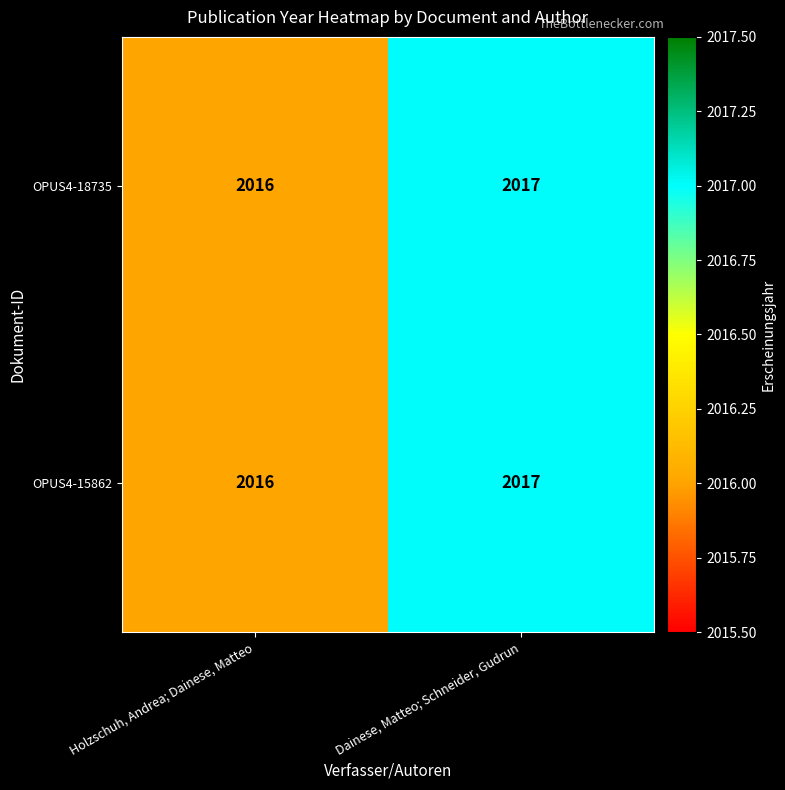

True or false: OPUS4-15862 has a value of 1362 at Holzschuh, Andrea; Dainese, Matteo.

False